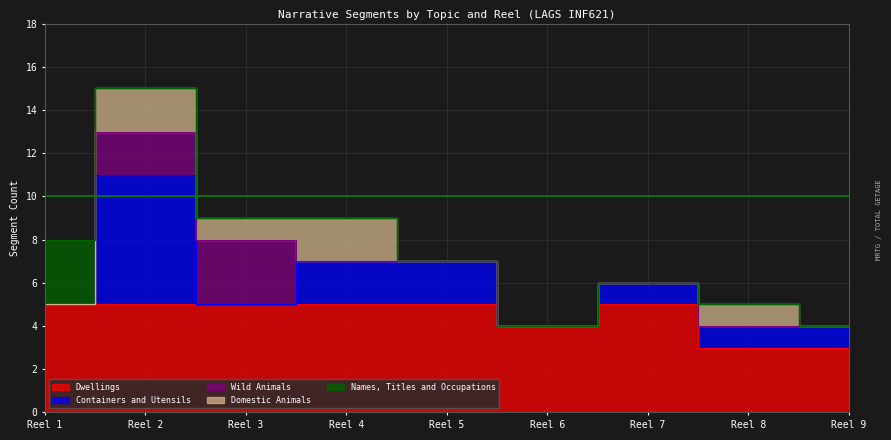

The value of Dwellings at Reel 8 is 5. True or false?

False